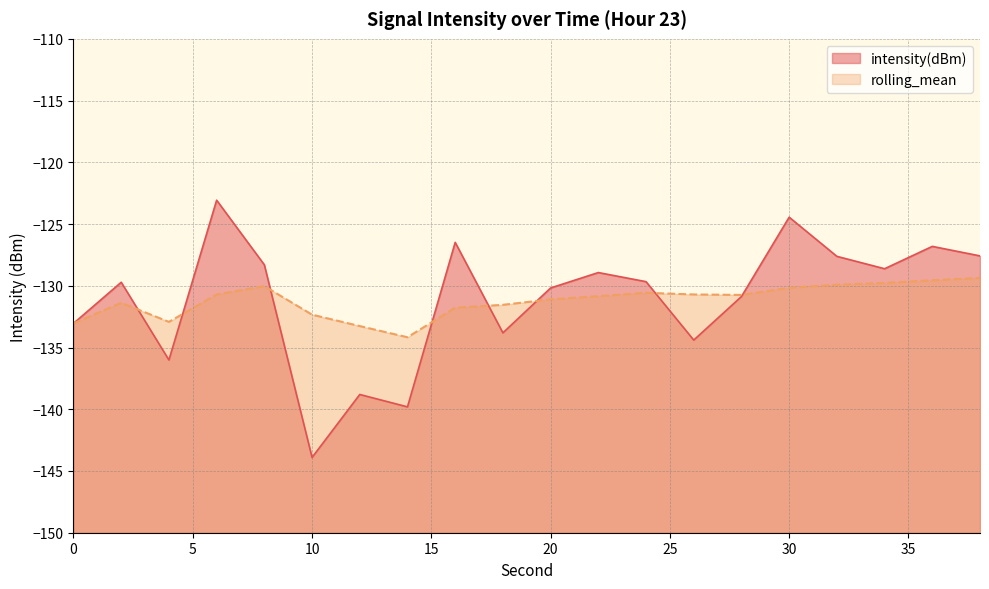

True or false: intensity(dBm) and rolling_mean intersect in this chart.

True